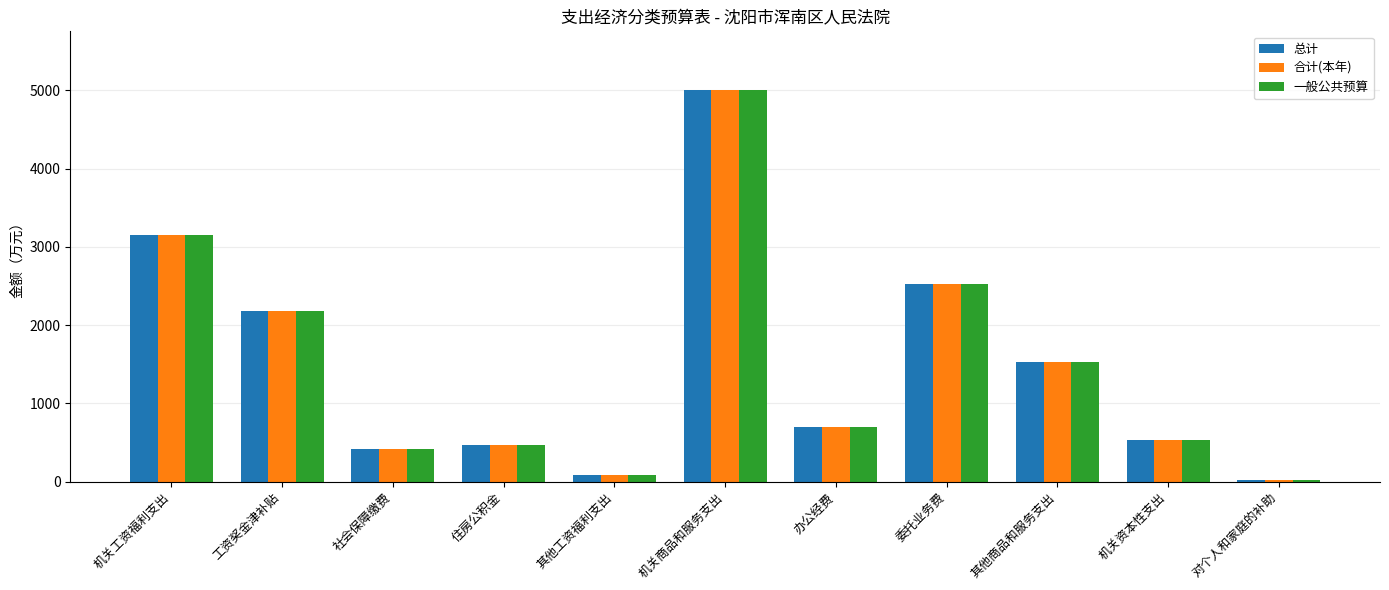

What is the difference between the 一般公共预算 values at 机关资本性支出 and 委托业务费?

1995.6